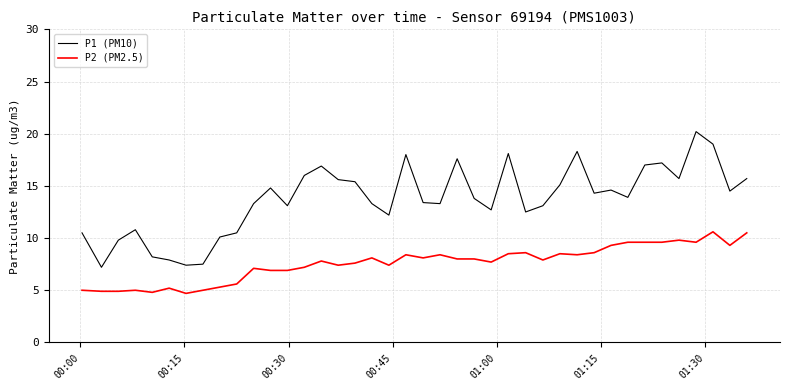

Rank the series by their maximum value, from lowest to highest.

P2 (PM2.5), P1 (PM10)